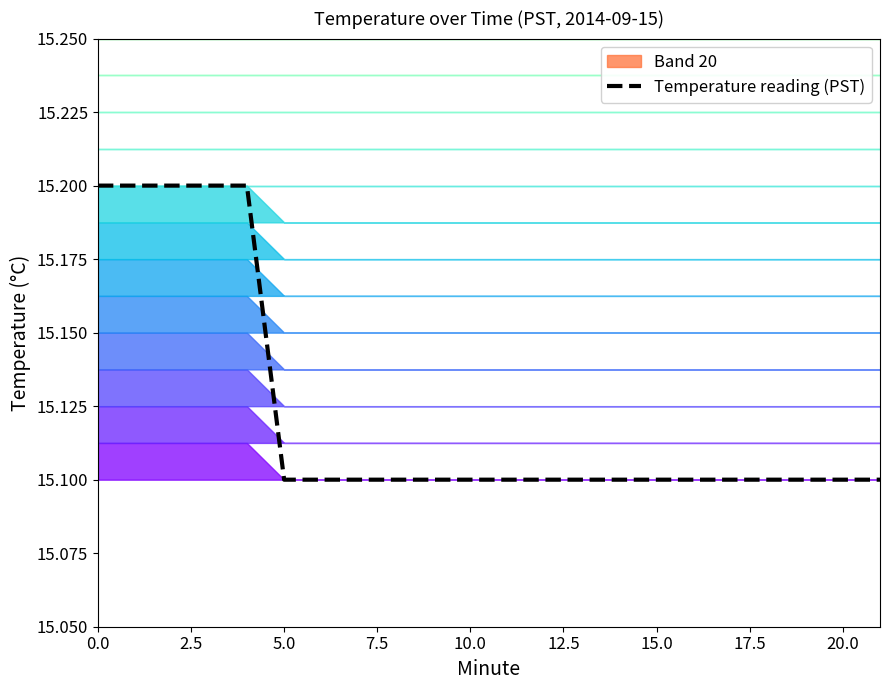

What is the highest value of the Temperature reading (PST) series?

15.2